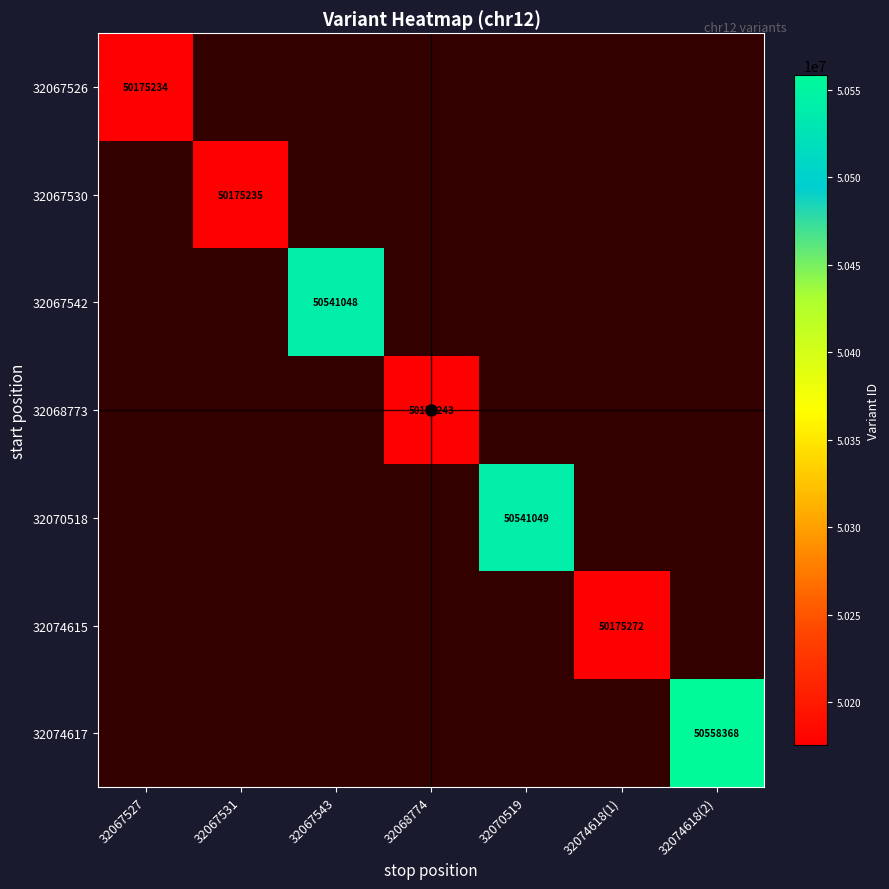

Is it true that 32070518 equals 50541049 at 32070519?

True